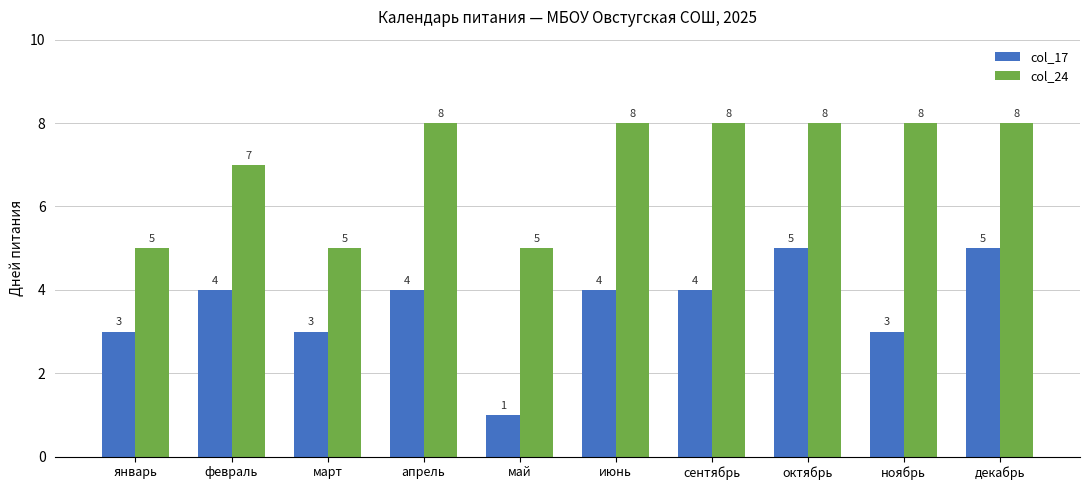

What is the label of the 7th bar from the right?

апрель